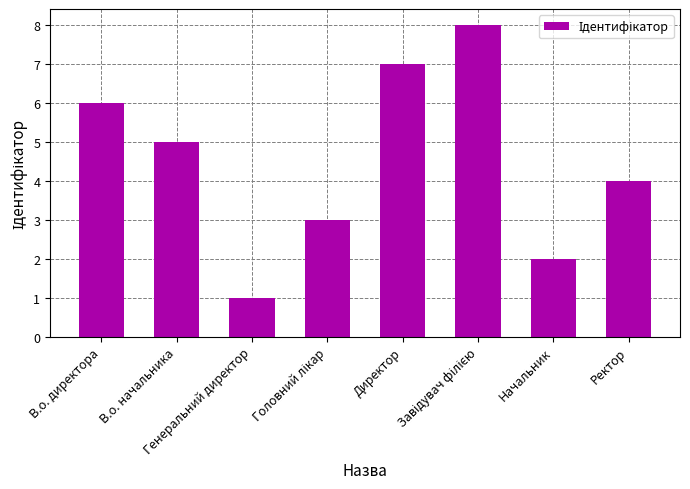

Reading left to right, transcribe all the data shown in this chart.

6	5	1	3	7	8	2	4